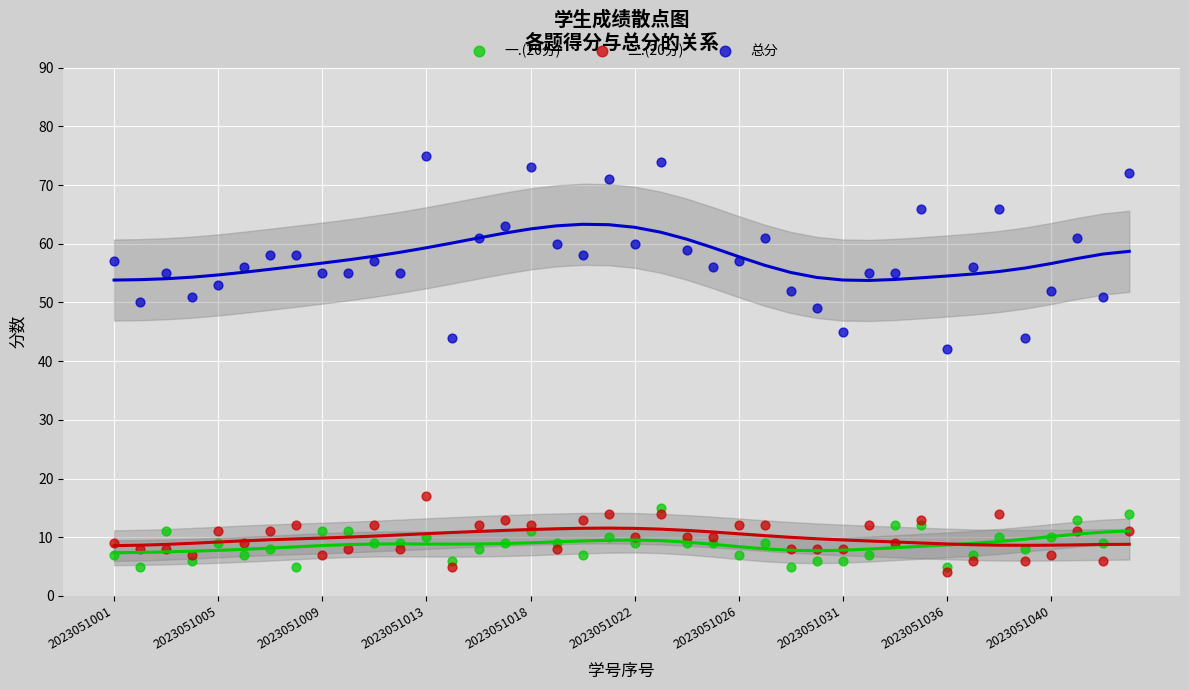

Which series has the widest spread of Y values?

总分